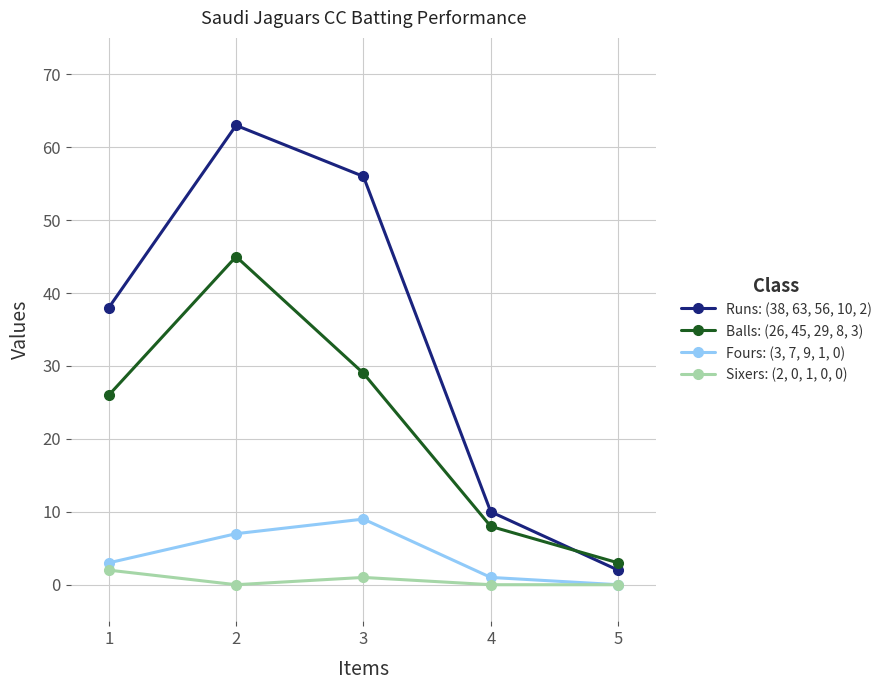

Is it true that Fours: (3, 7, 9, 1, 0) equals -6 at 5?

False